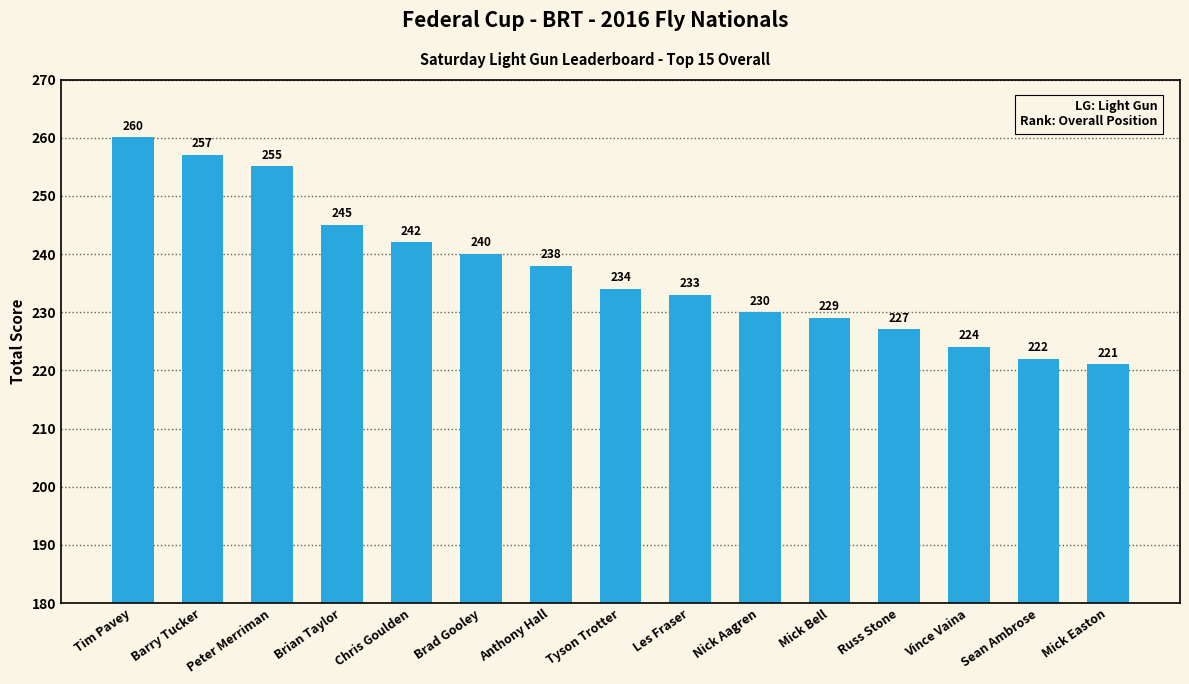

What is the ratio of the value at Chris Goulden to the value at Brian Taylor?

1.0